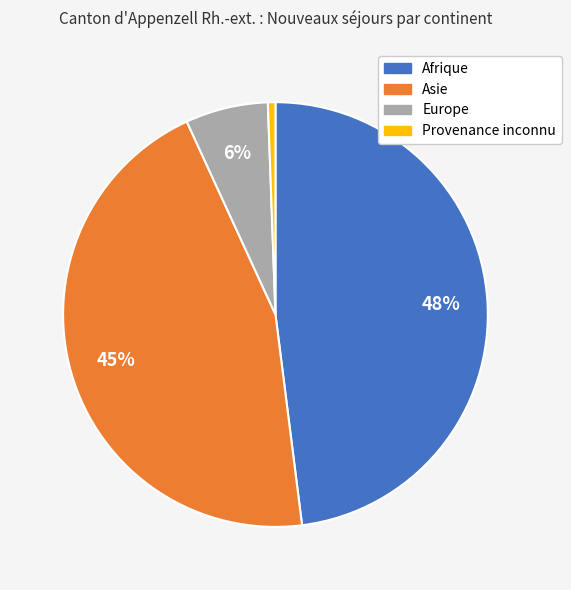

To the nearest percent, what percentage of the pie is Provenance inconnu?

1%